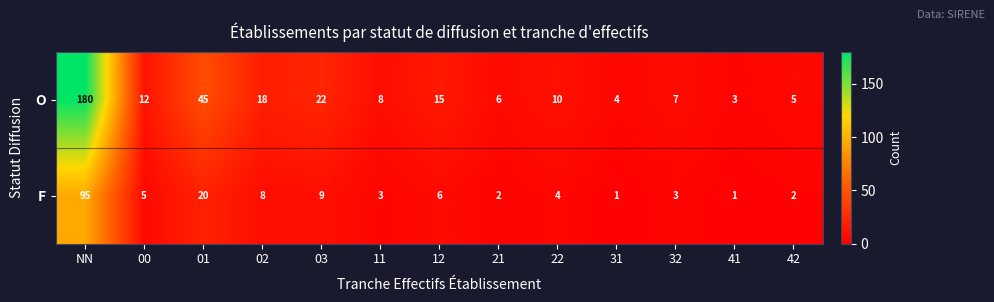

What value does the F series have at 12, to the nearest 10?

10